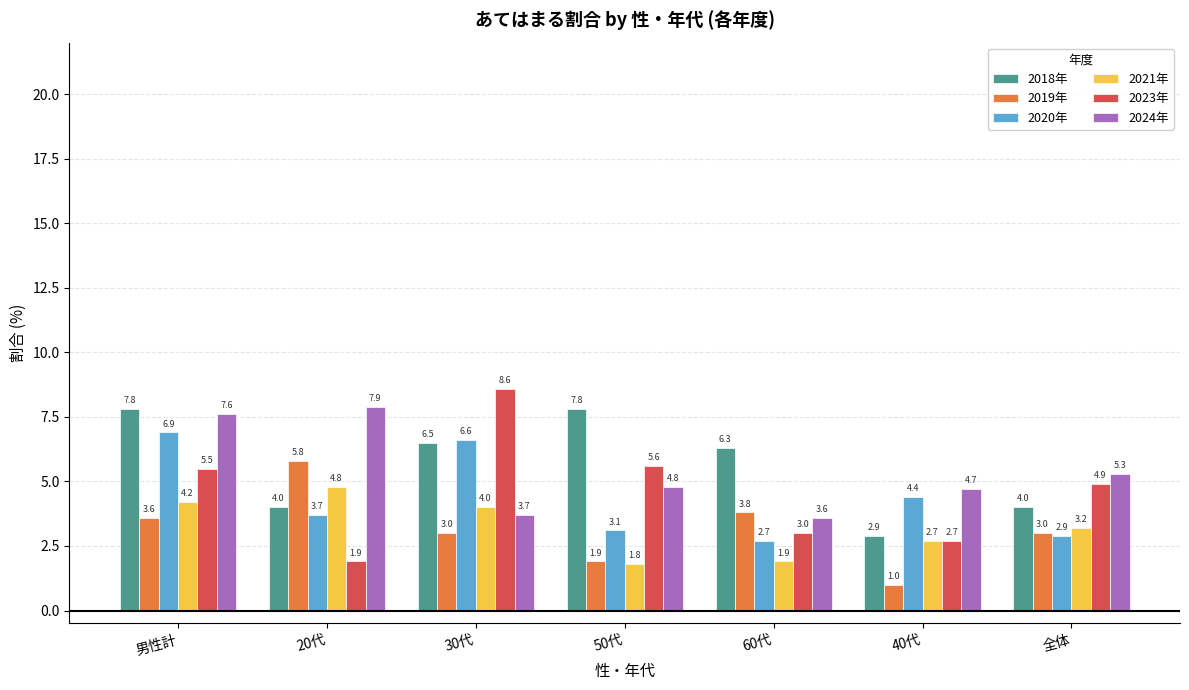

What is the difference between the highest and lowest values at 男性計?

4.2